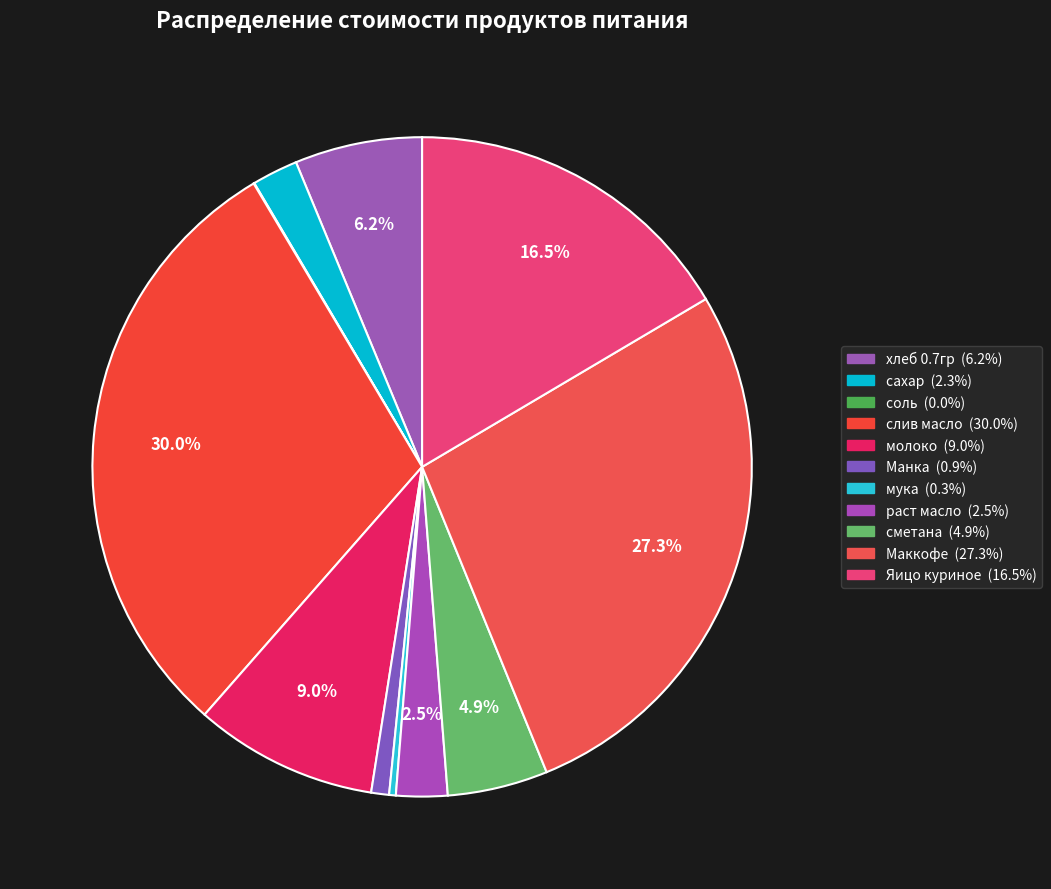

True or false: соль accounts for 0% of the total.

True